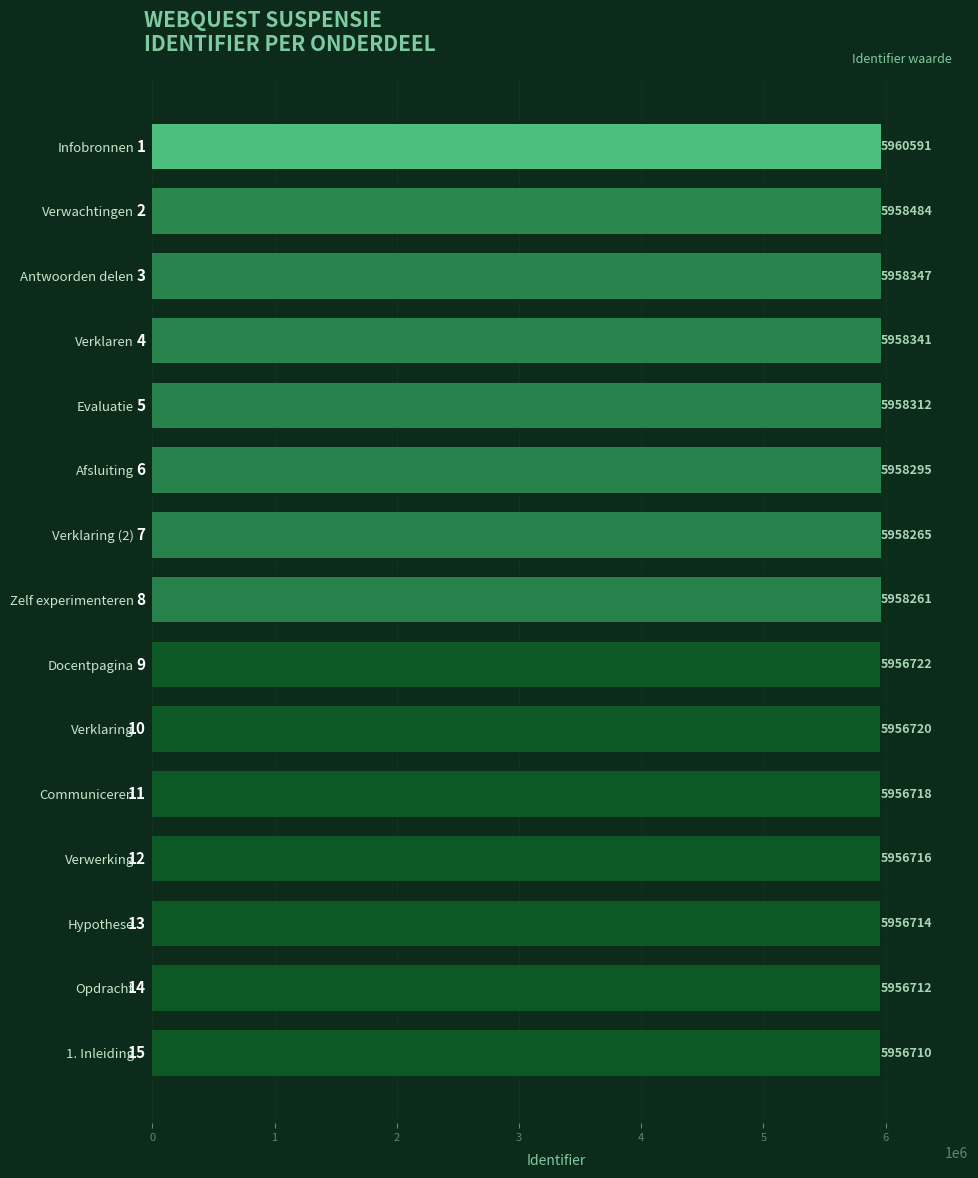

Are the bars horizontal?

Yes